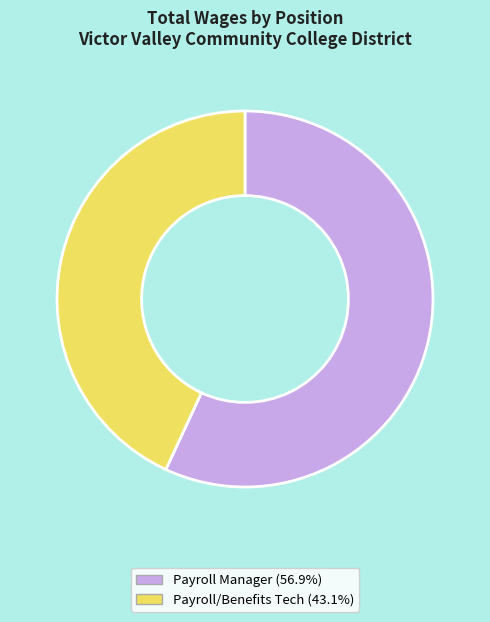

What is the smallest slice in the pie chart?

Payroll/Benefits Tech